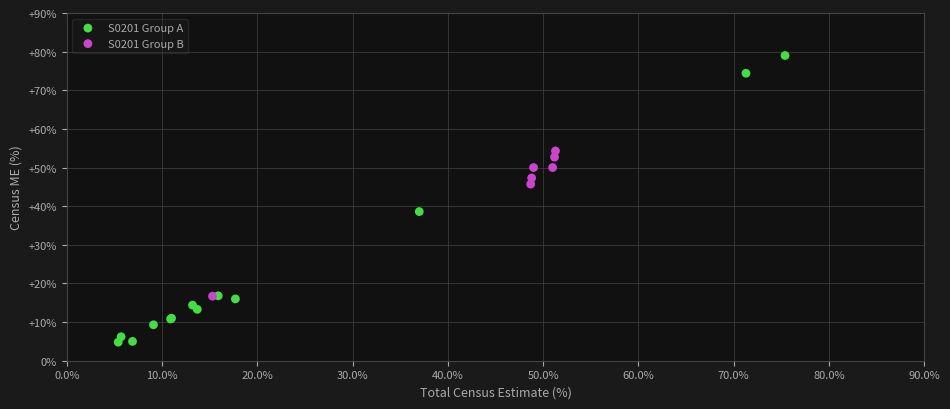

Which series has the largest Y range (max minus min)?

S0201 Group A